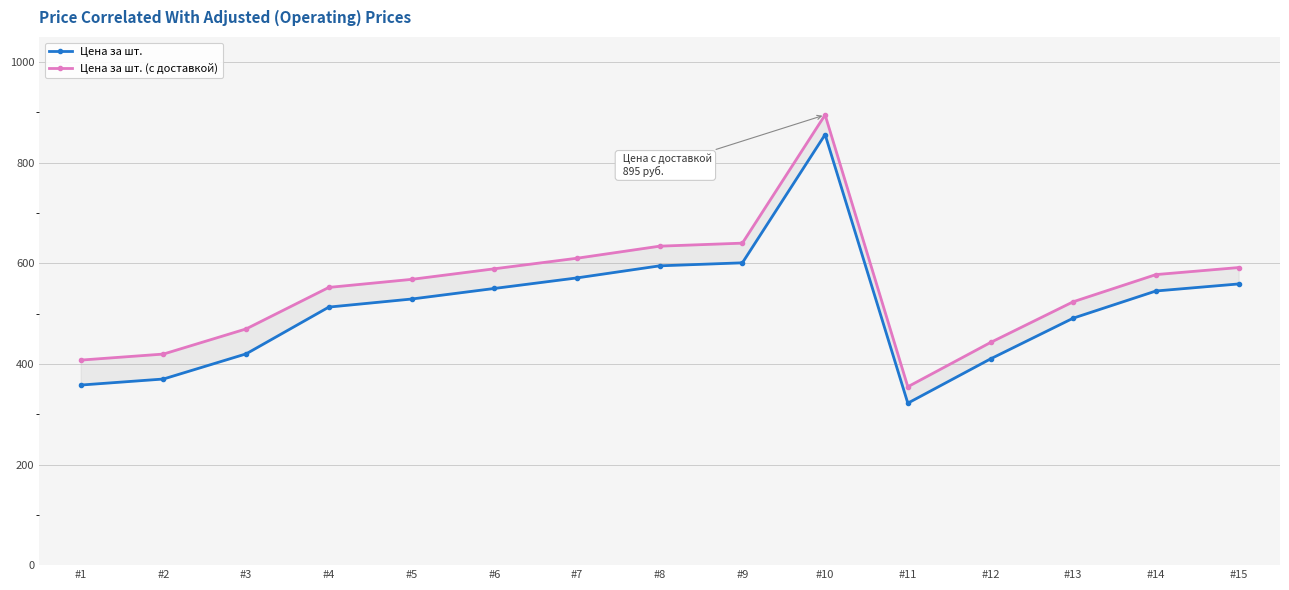

Which category has the highest value in the Цена за шт. series?

#10